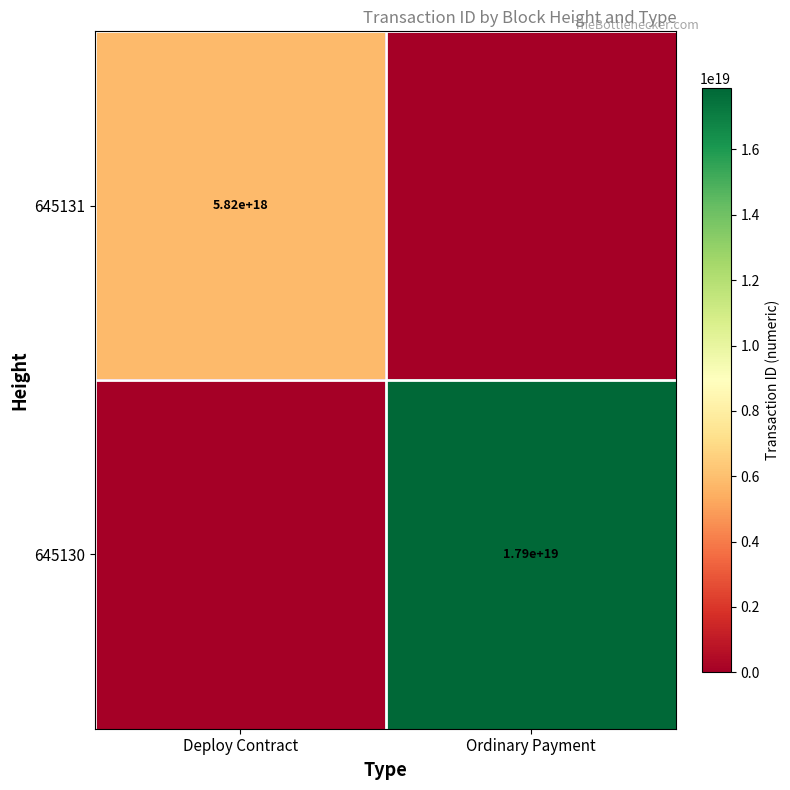

The value of 645131 at Deploy Contract is 5820000000000000000. True or false?

True